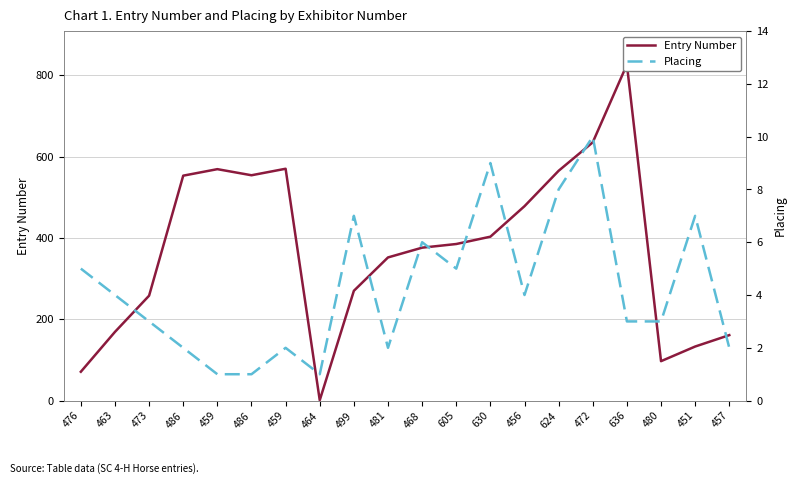

Which label corresponds to the smallest value in the chart?

464